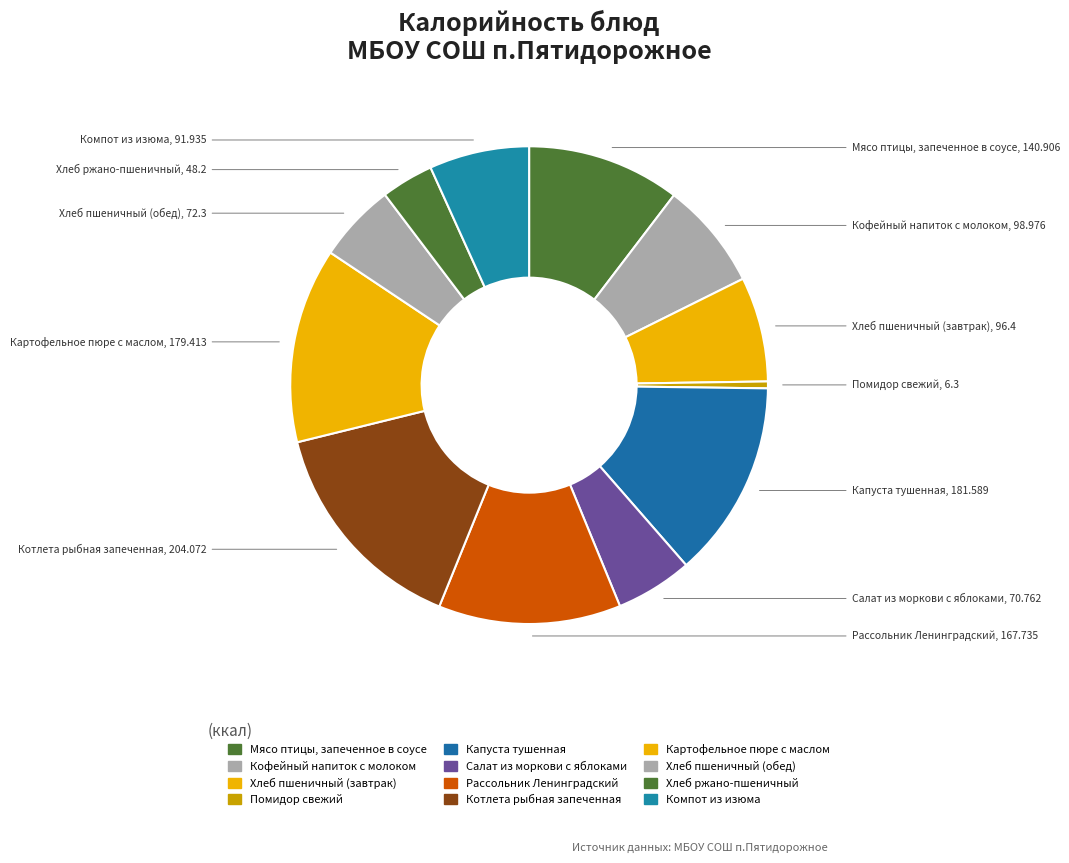

What is the smallest slice in the pie chart?

Помидор свежий